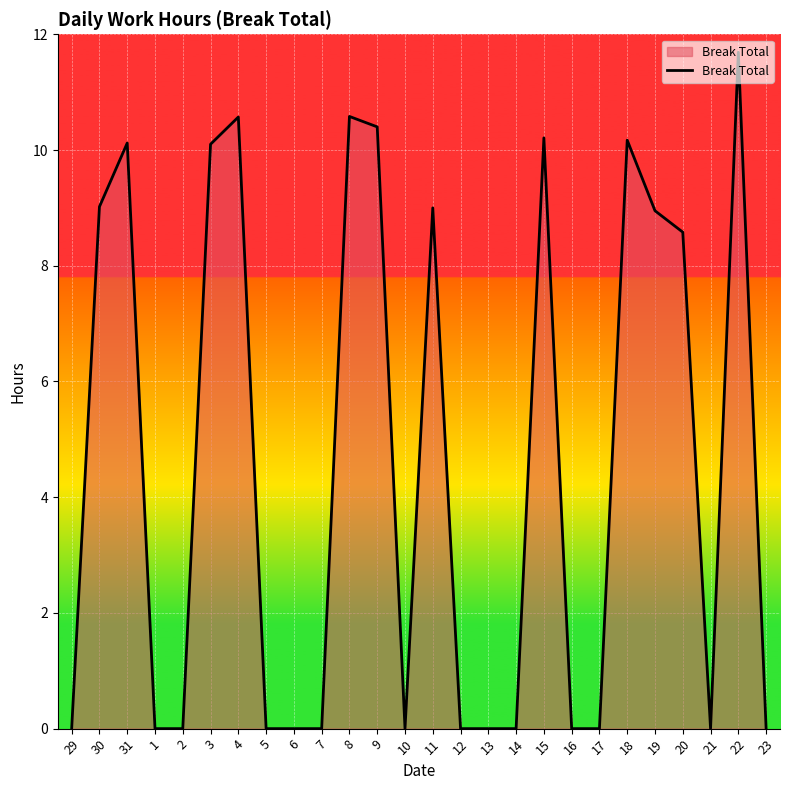

Which category has the highest value across all series?

22